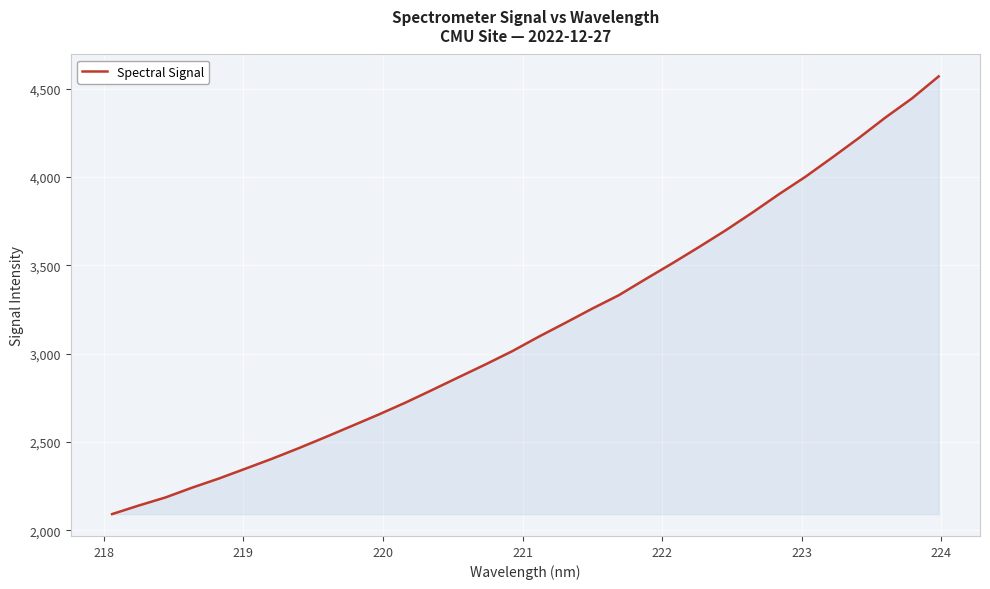

What is the difference between the maximum and minimum values?

2477.8